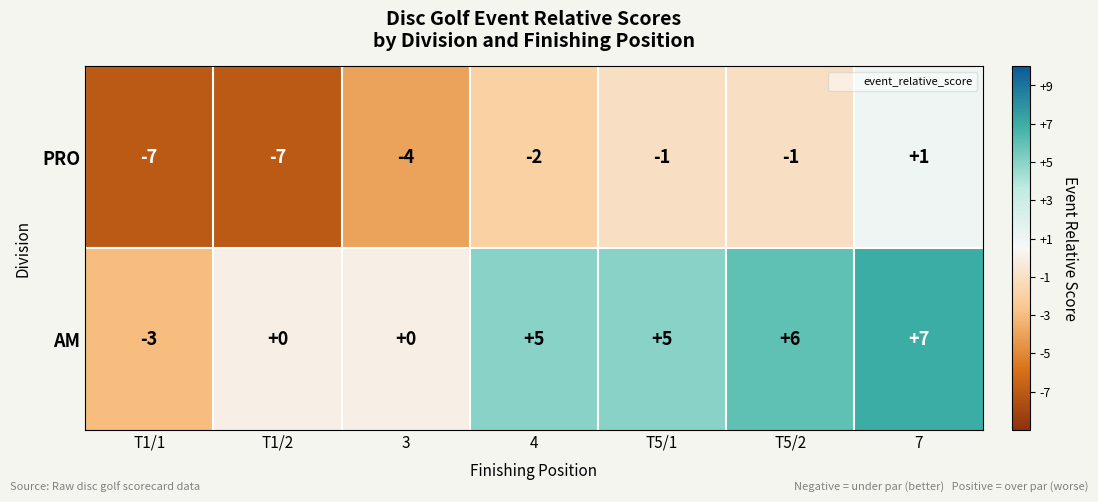

Which series has the widest spread of values?

AM